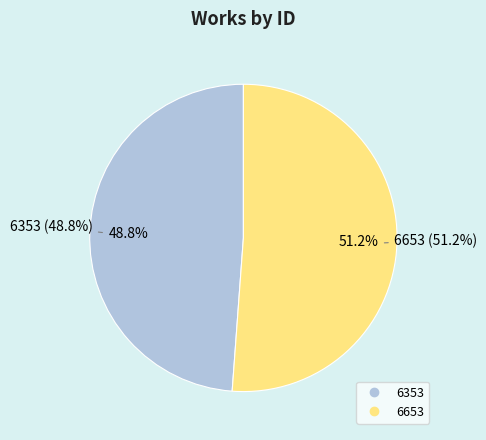

Which category accounts for the majority?

6653